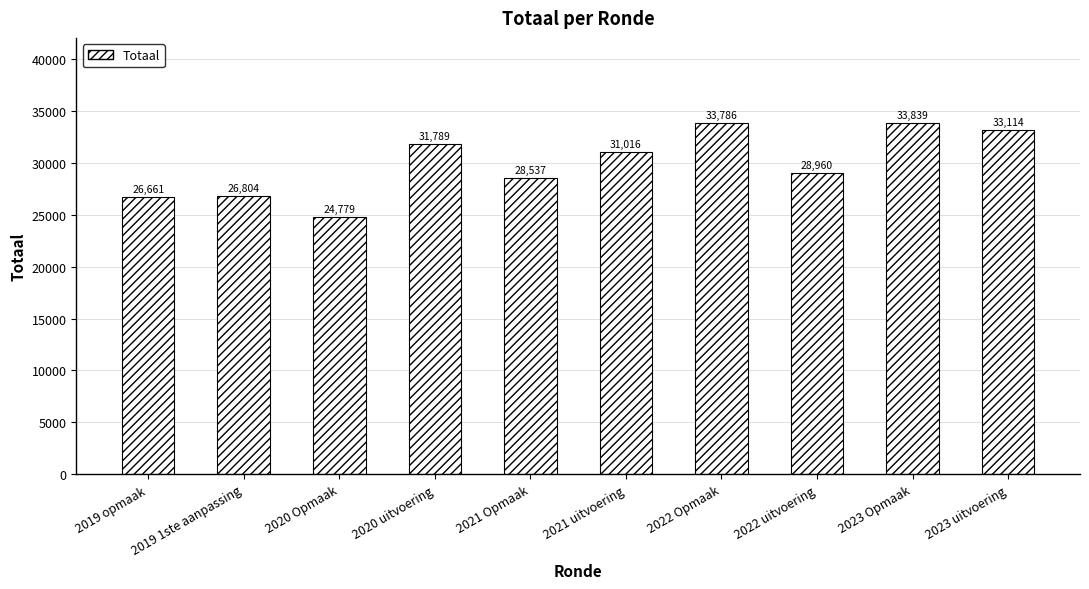

The chart shows a value of 26804 at 2019 1ste aanpassing. True or false?

True